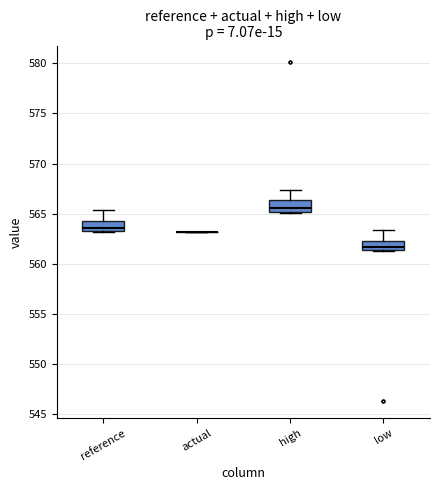

Reading left to right, transcribe this box plot: for each box, give where its median line is, the range the box spans, and where its two whiskers end, as read against the y-axis. The values are not printed on the chart, so give them approximately, as read against the axis.

reference: median 563.5 (just above the box's lower edge), box 563.5 to 564.0, whiskers 563.0 to 565.5
actual: box collapsed to a line at 563.0, whiskers 563.0 to 563.0
high: median 565.5, box 565.0 to 566.5, whiskers 565.0 to 567.5
low: median 561.5 (just above the box's lower edge), box 561.5 to 562.5, whiskers 561.5 to 563.5